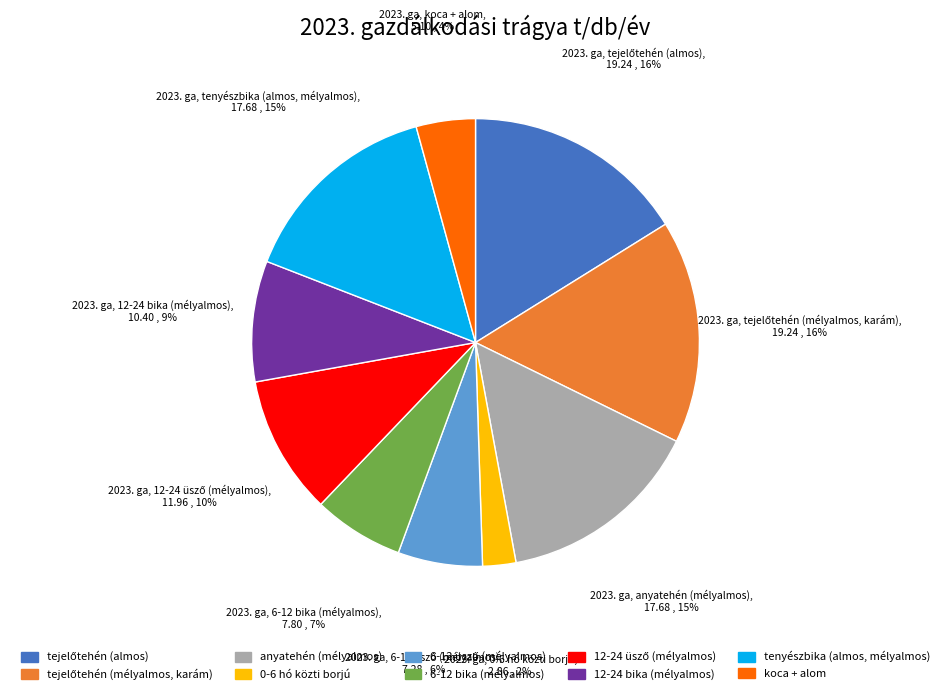

What percentage is the 12-24 bika (mélyalmos) slice, to the nearest percent?

9%